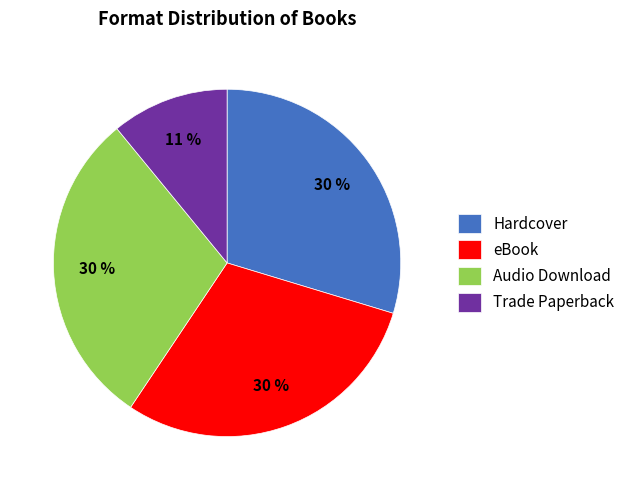

Combined, do Trade Paperback and Hardcover account for over 50%?

No